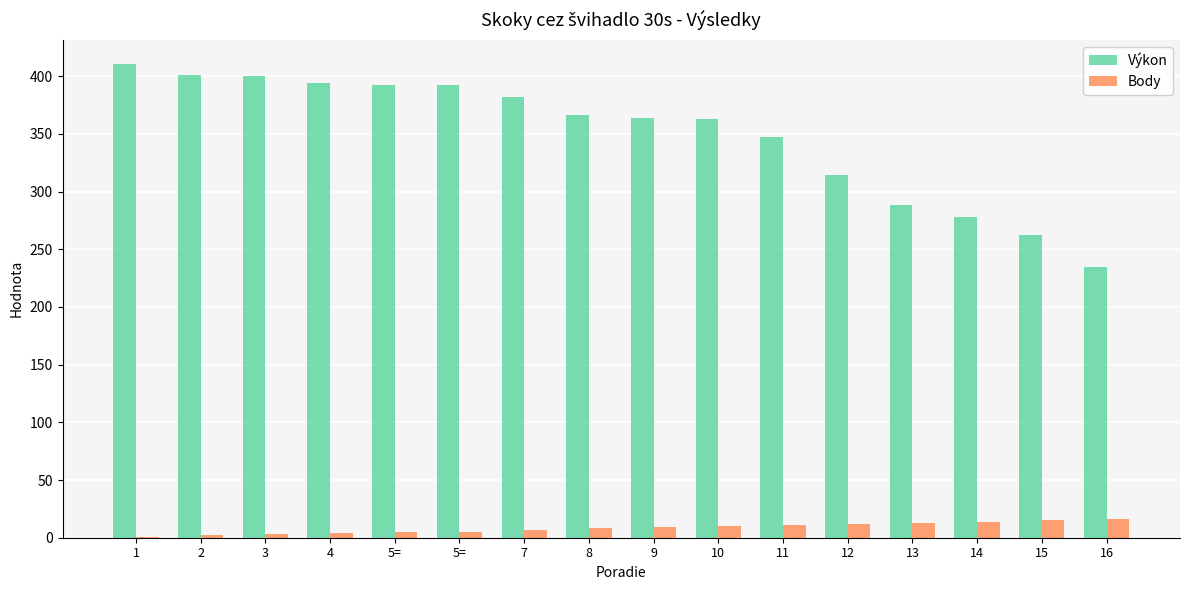

Count the number of categories in the chart.

16